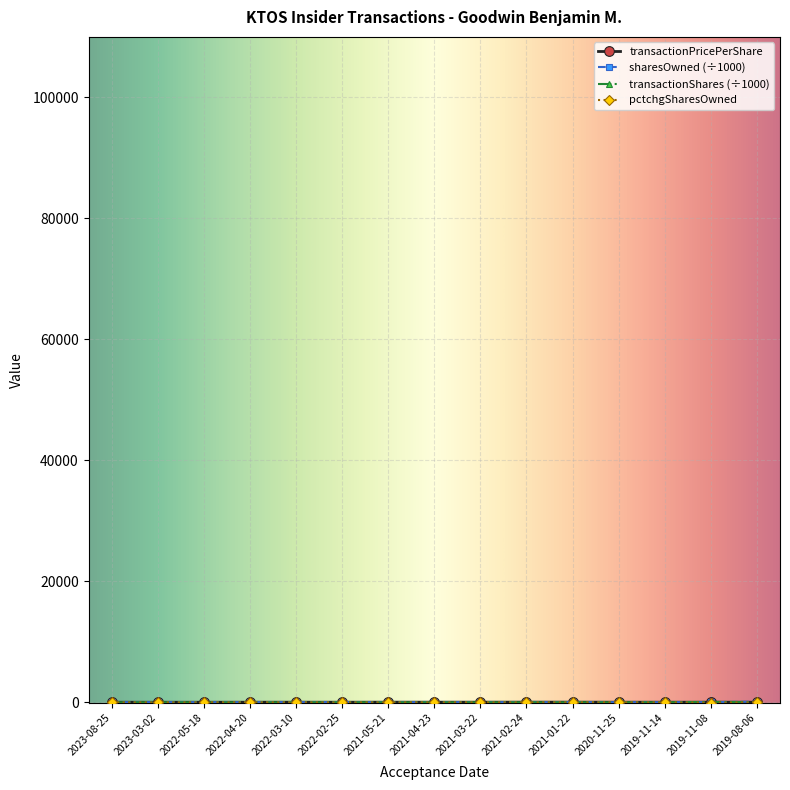

What is the label of the 14th point from the left?

2019-11-08